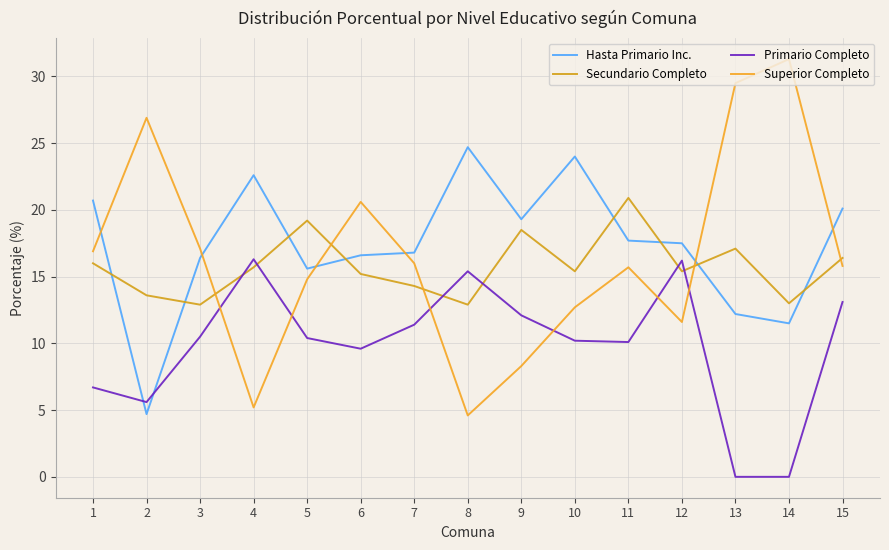

Where is the first local minimum for Primario Completo?

2